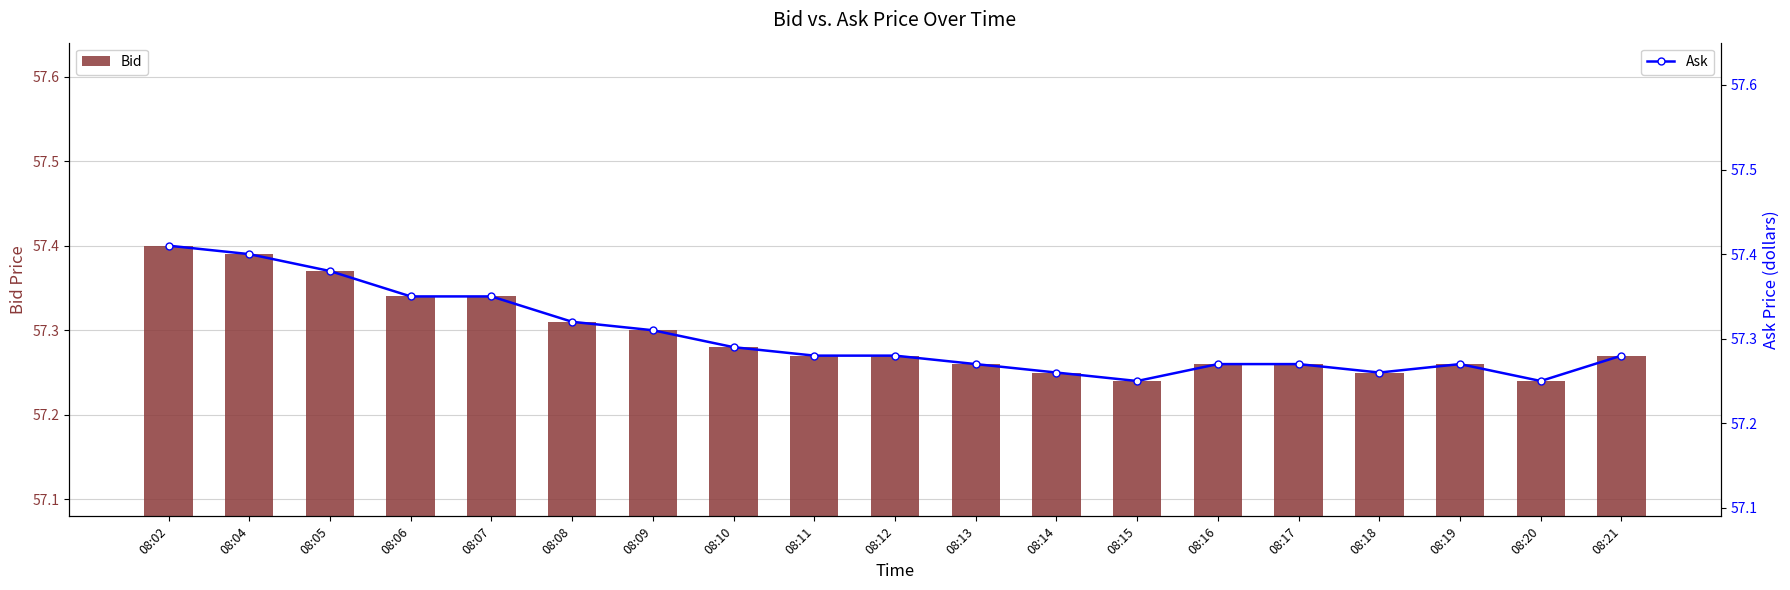

At how many categories does at least one series exceed 57?

19